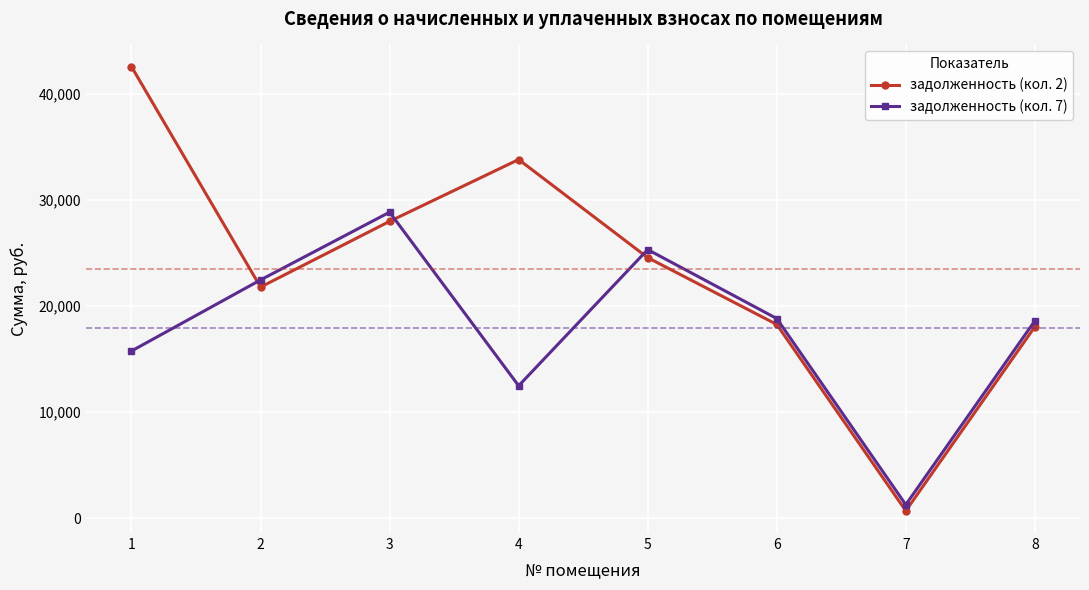

True or false: задолженность (кол. 2) has a value of 10302.6 at 6.

False